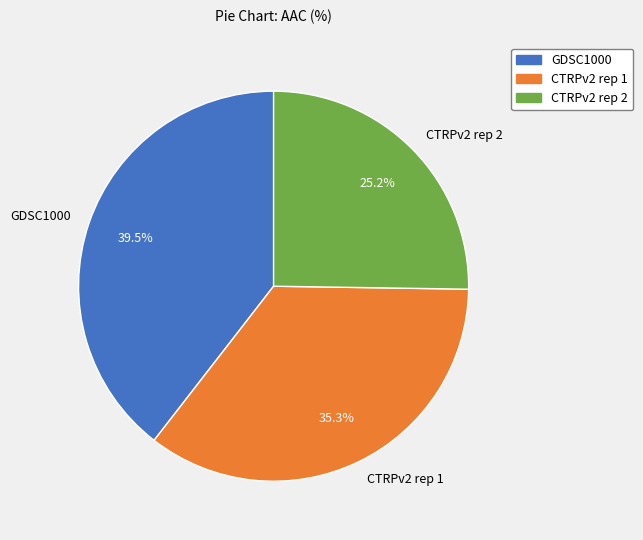

True or false: CTRPv2 rep 1 accounts for 35% of the total.

True